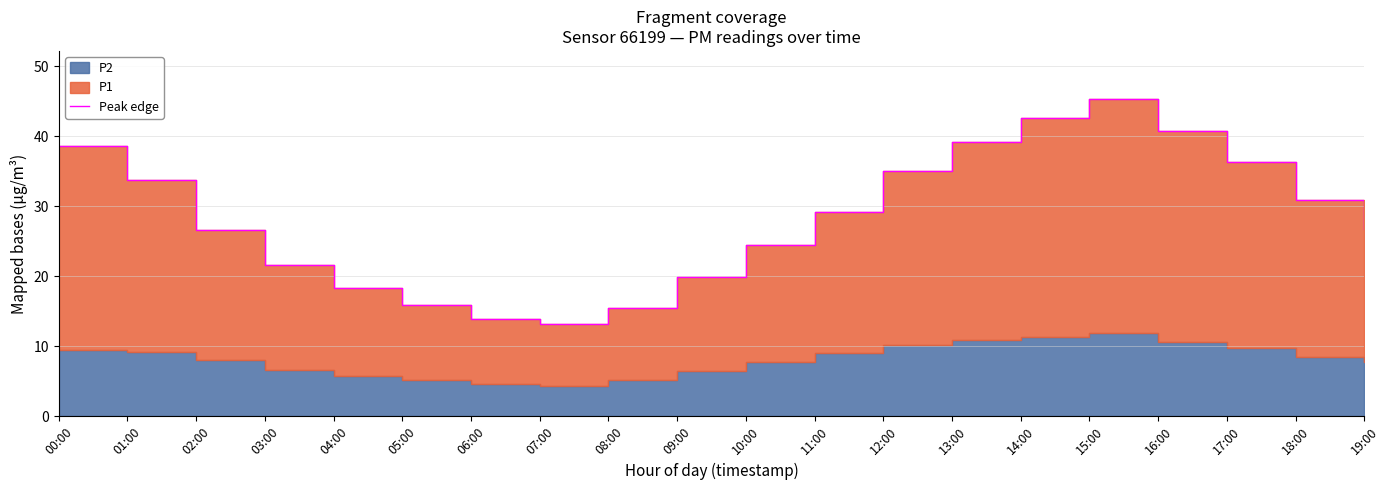

What is the value of the 11th point from the left?

24.4